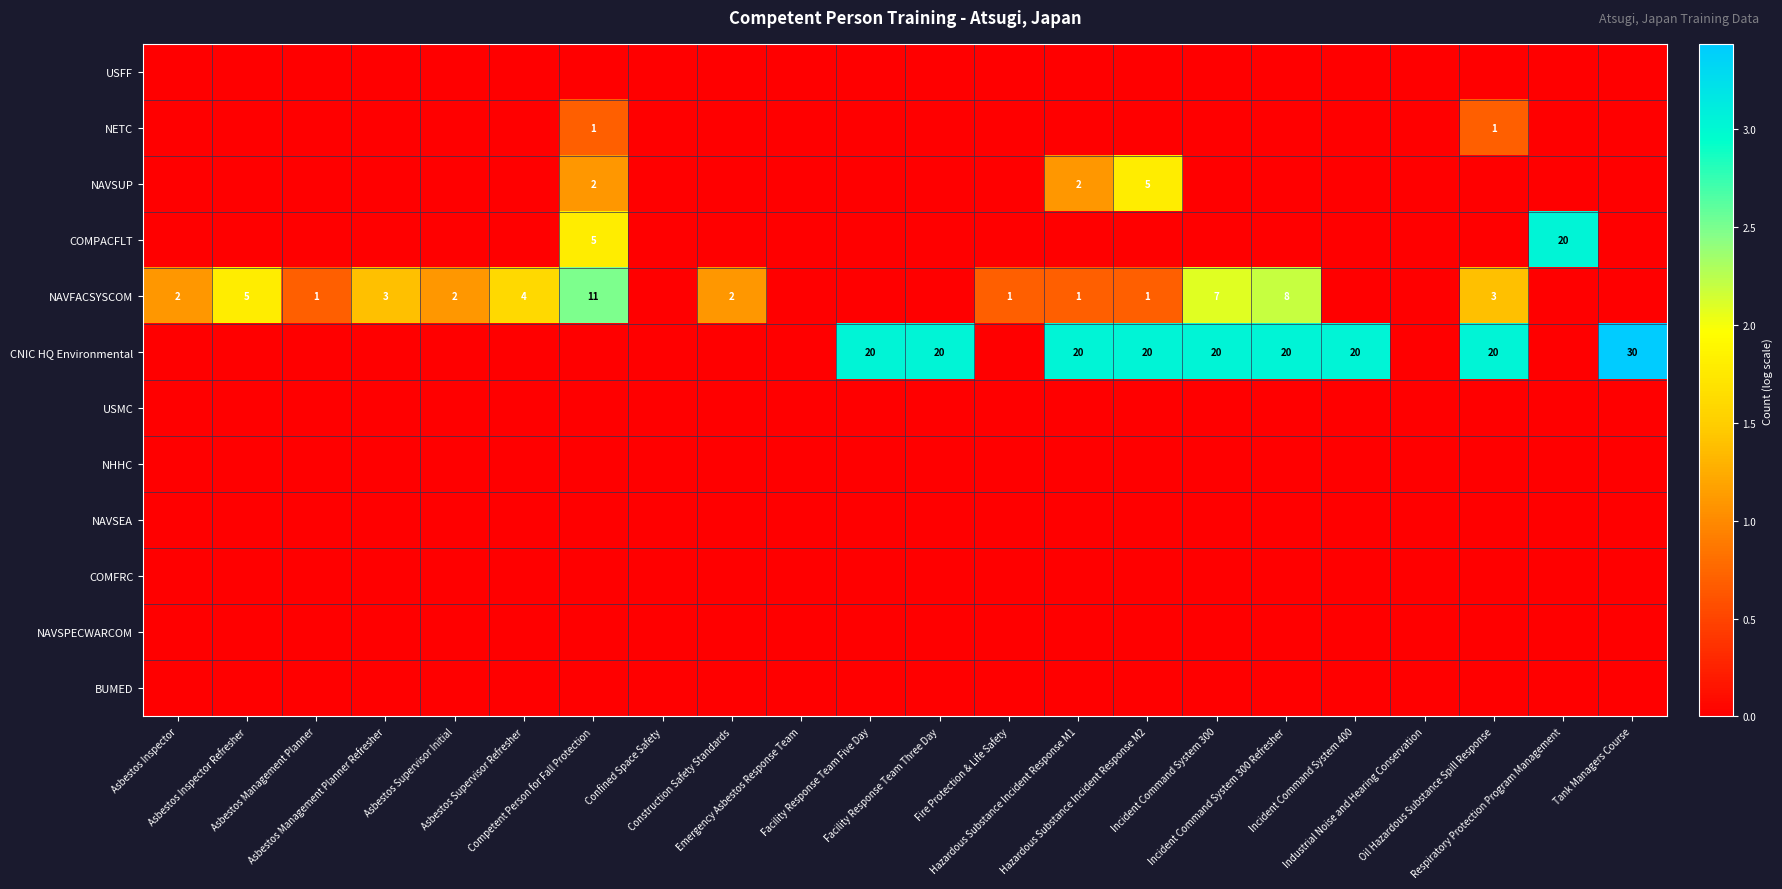

List the series in order of their peak value, highest first.

CNIC HQ Environmental, COMPACFLT, NAVFACSYSCOM, NAVSUP, NETC, USFF, USMC, NHHC, NAVSEA, COMFRC, NAVSPECWARCOM, BUMED